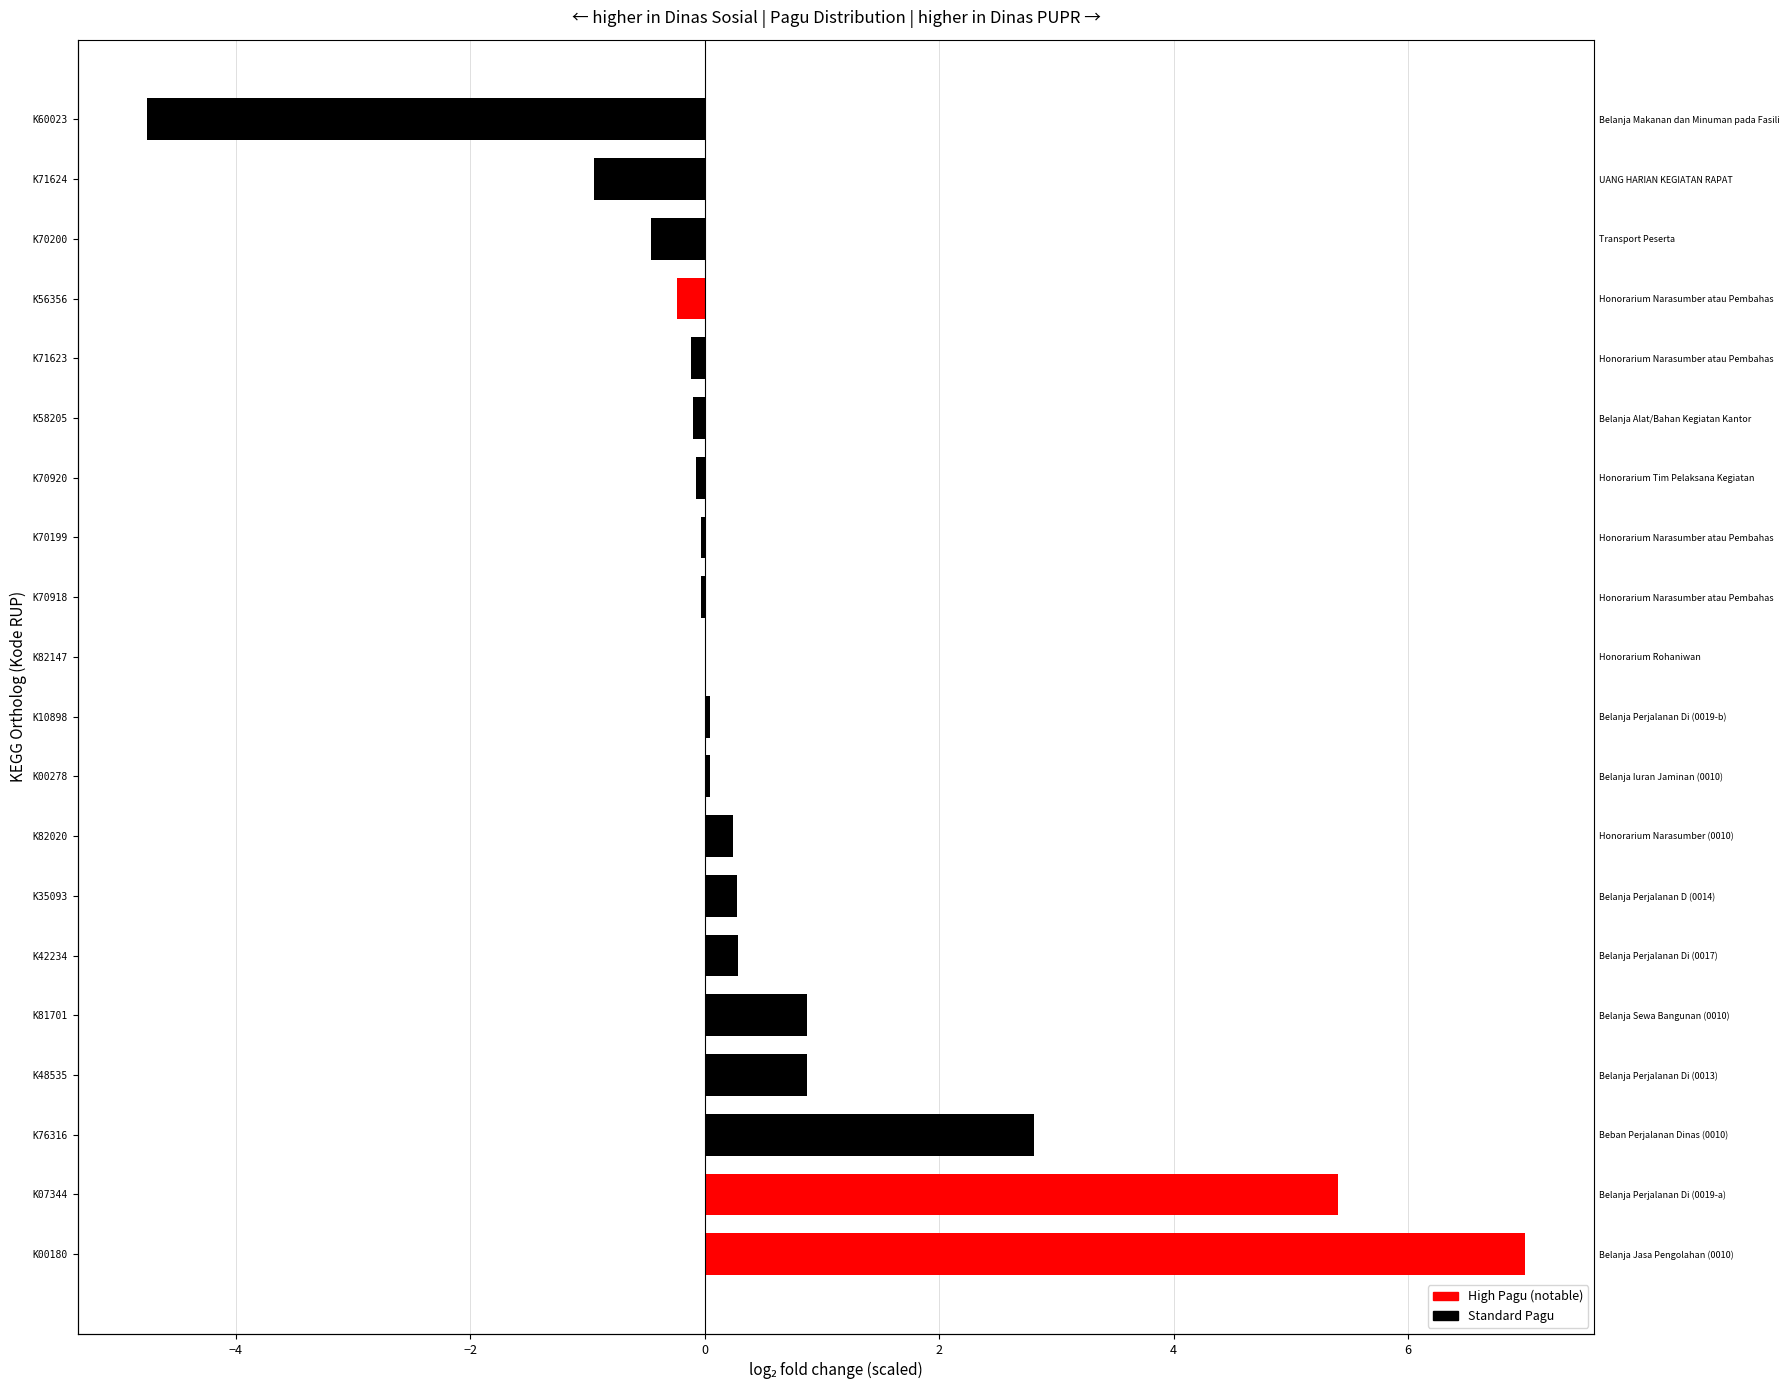

How many bars are there in total?

20